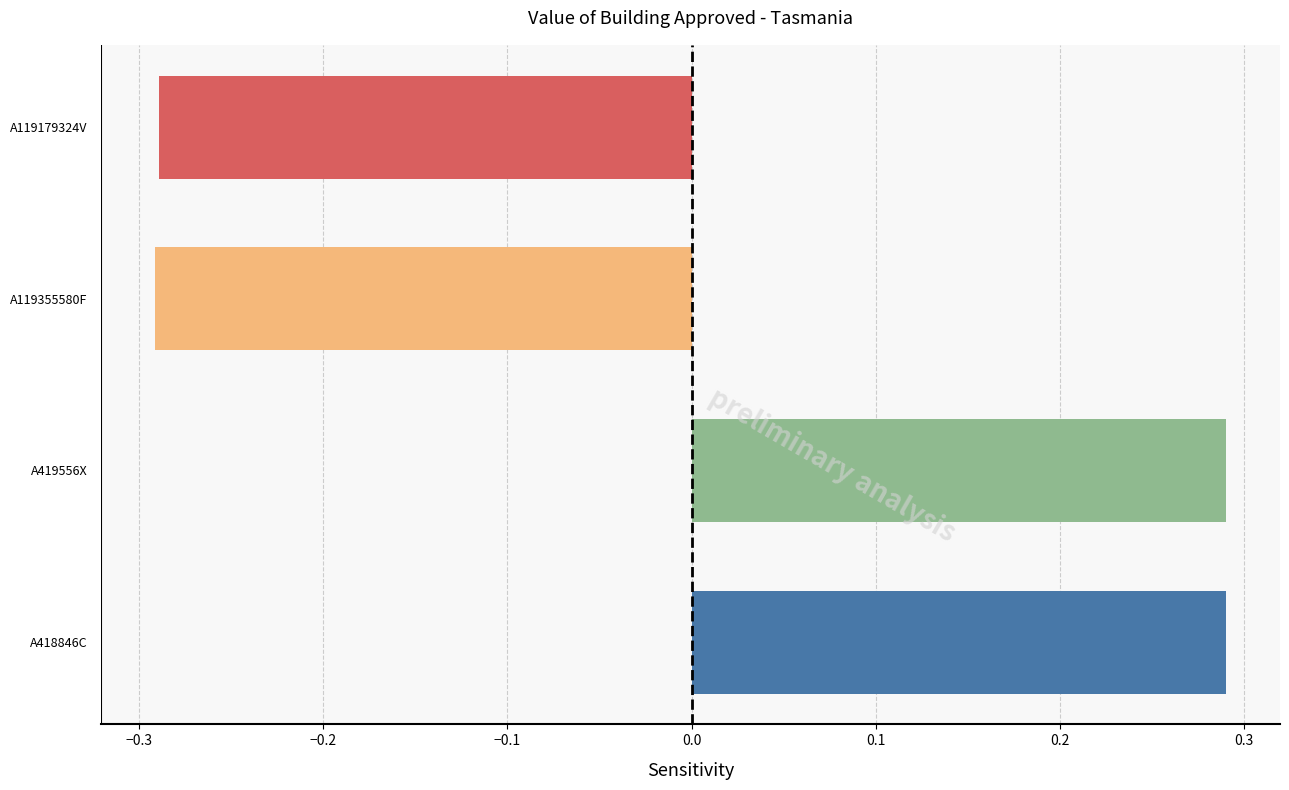

What is the difference between the maximum and second lowest values?

0.6